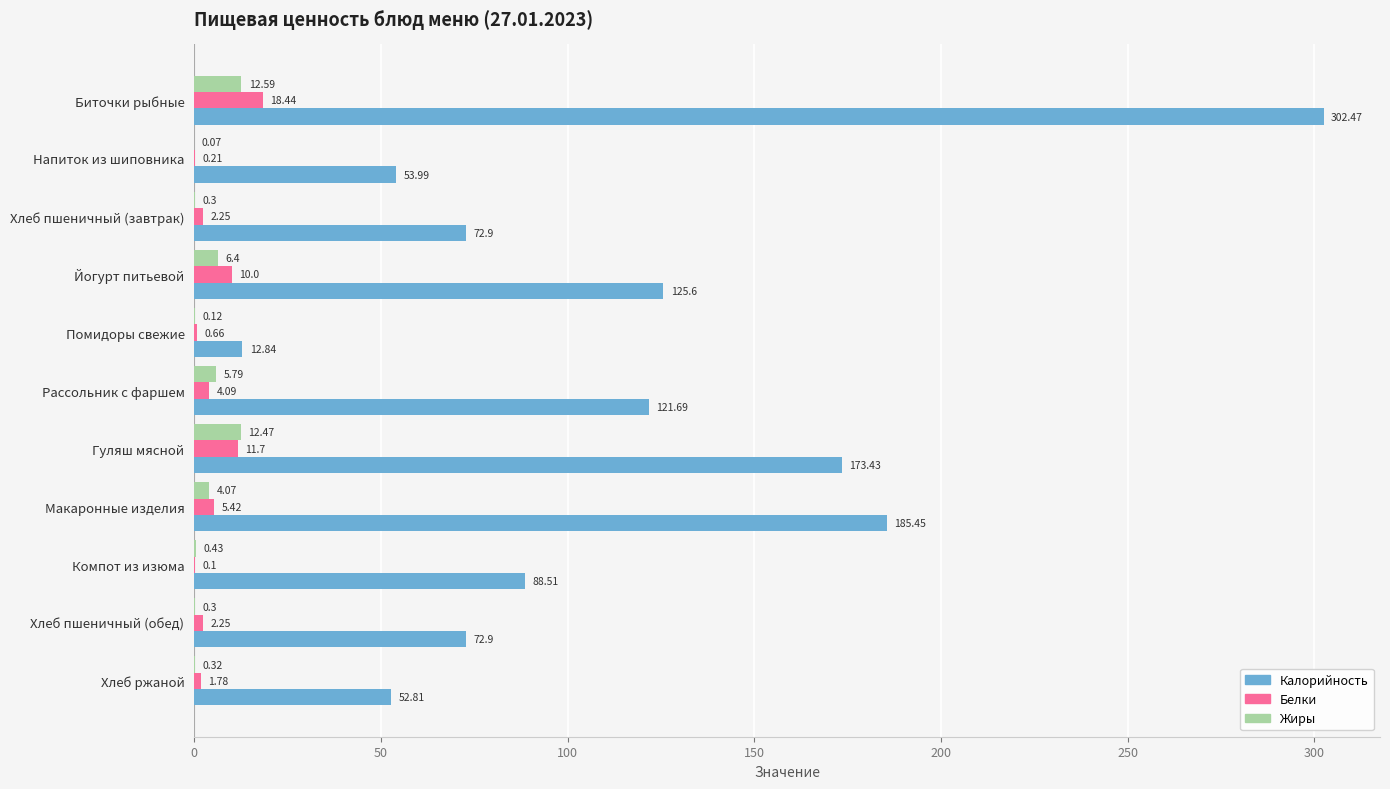

What is the sum of the Калорийность values at Йогурт питьевой and Биточки рыбные?

428.1